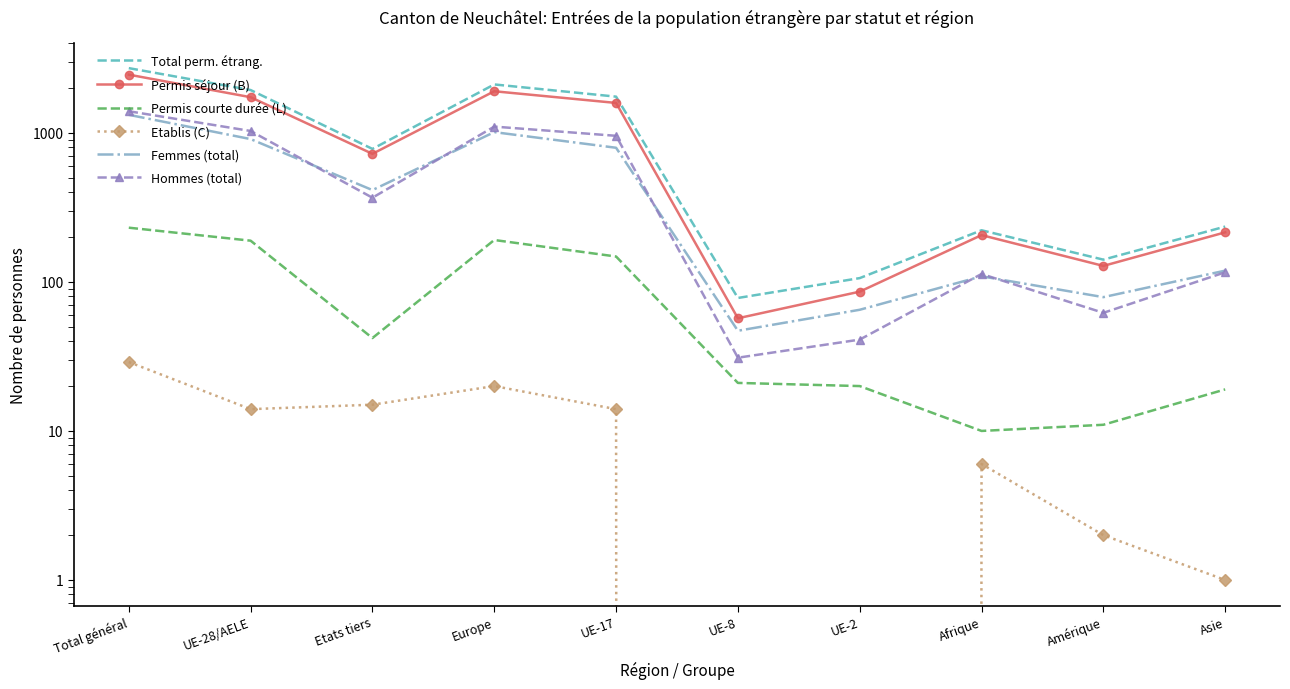

What is the maximum value shown in the chart?

2717